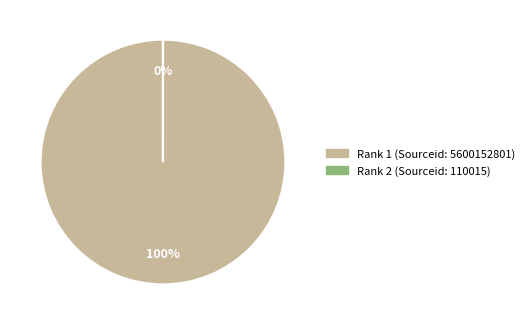

True or false: 1 accounts for 100% of the total.

True